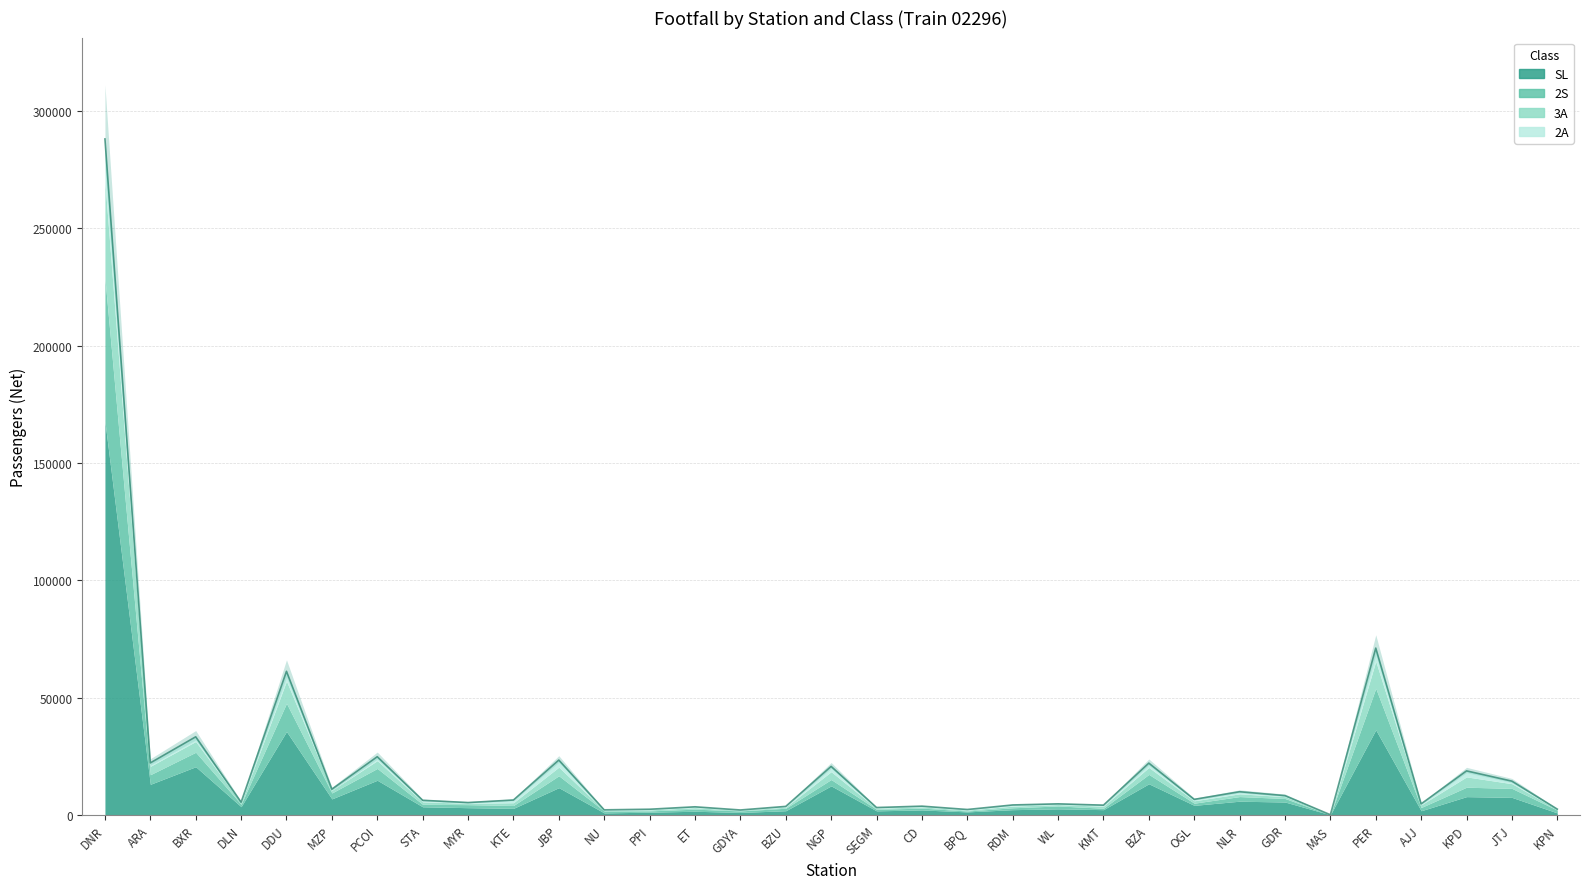

Which has a higher value, KPN or MYR?

MYR